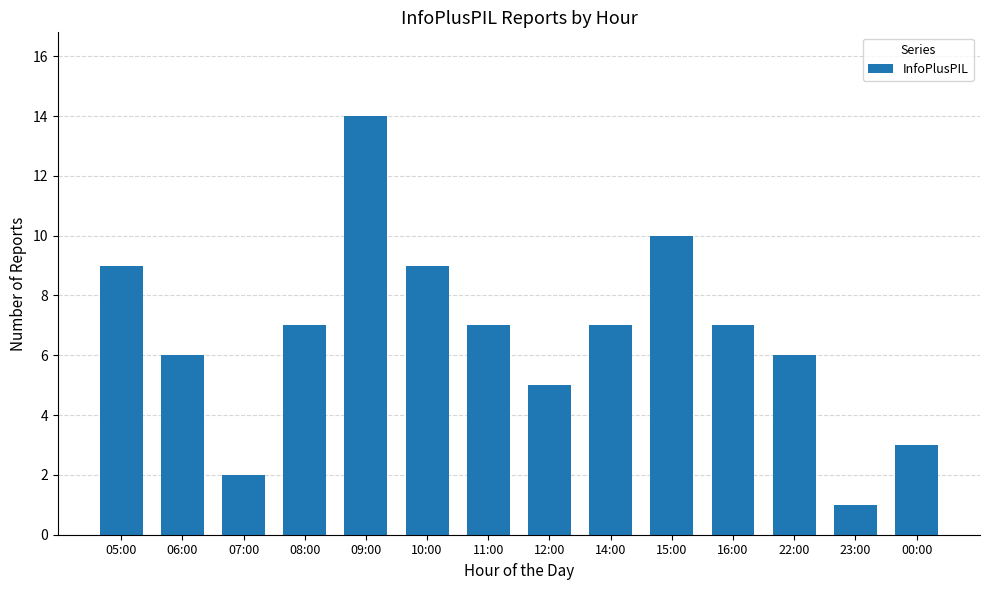

True or false: the data shows 7 at 11:00.

True